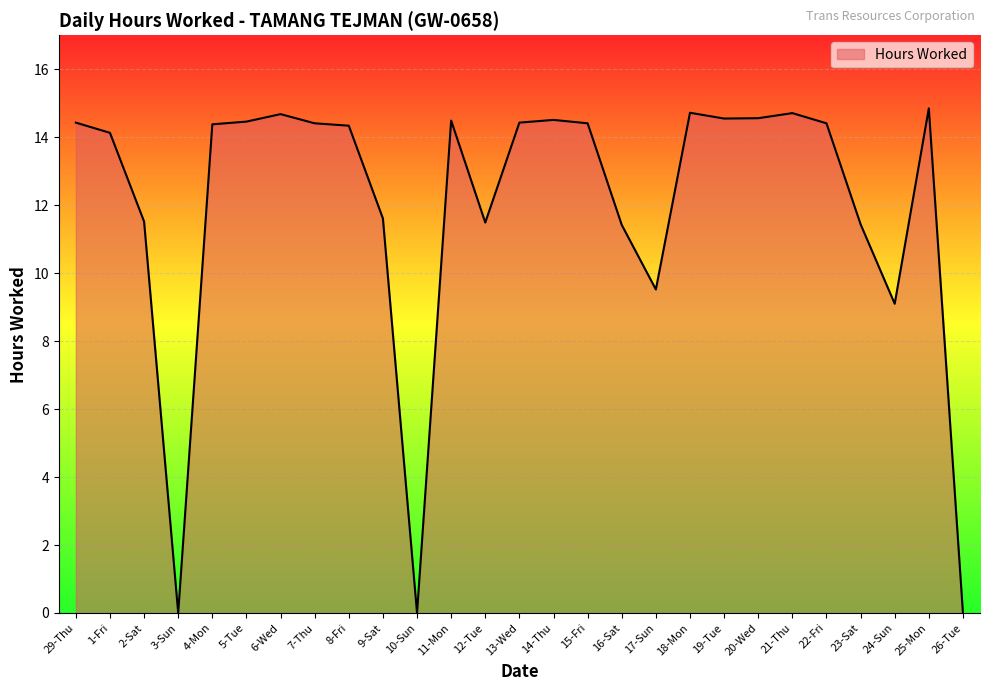

What position from the right is 11-Mon?

16